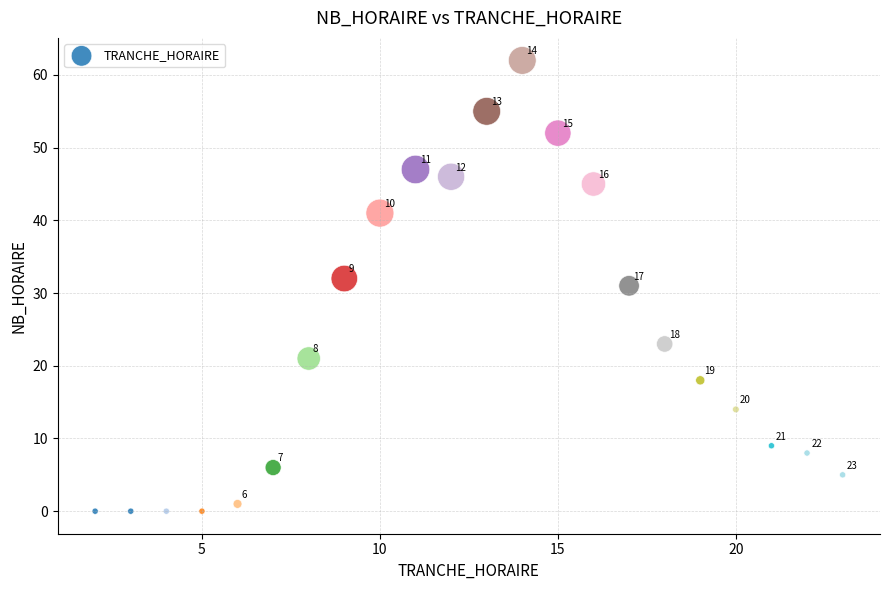

What Y value in the scatter plot is closest to 31?

31